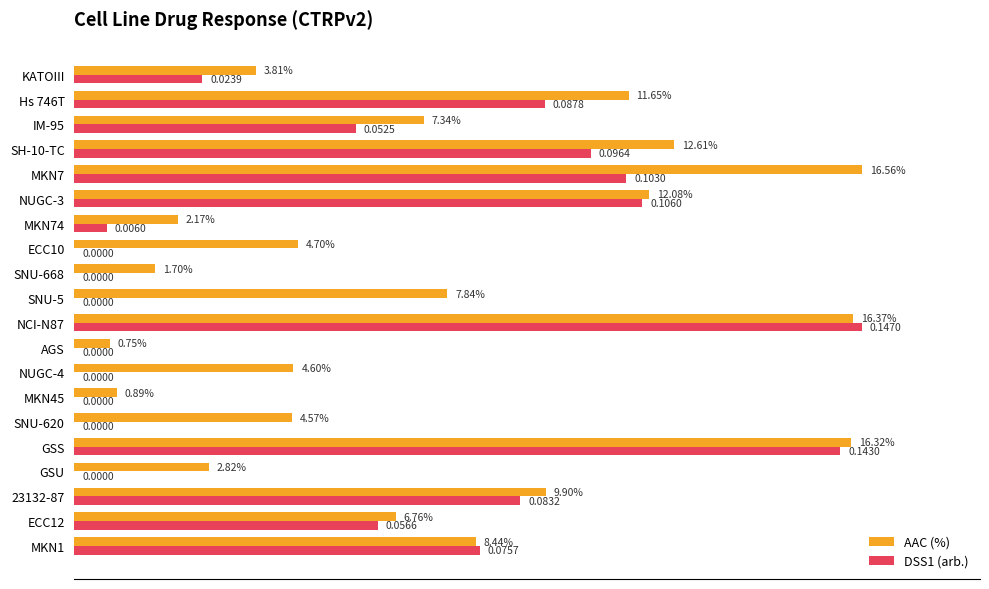

What are all the series names shown in the legend?

AAC (%), DSS1 (arb.)